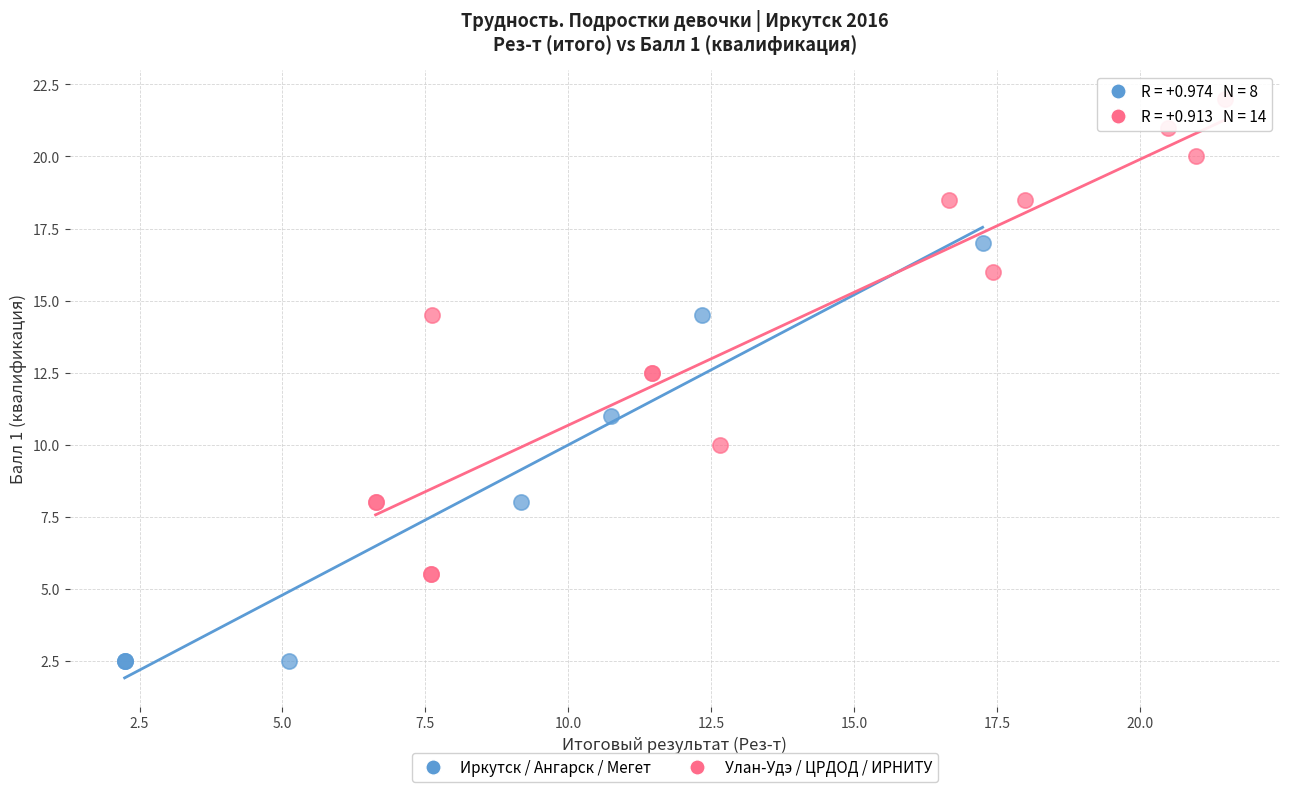

Which series reaches the maximum Y coordinate?

Улан-Удэ / ЦРДОД / ИРНИТУ